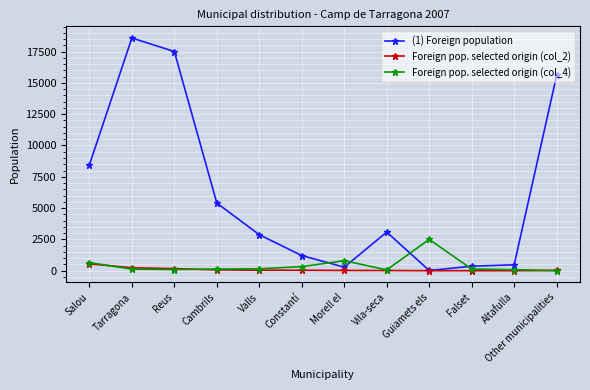

What is the difference between the Foreign pop. selected origin (col_4) values at Cambrils and Reus?

33